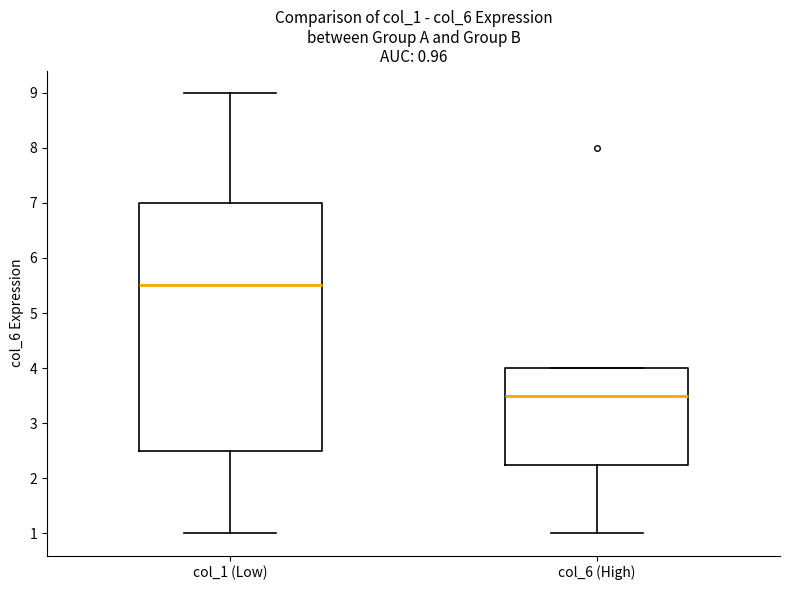

Which box's median line is the highest?

col_1 (Low)